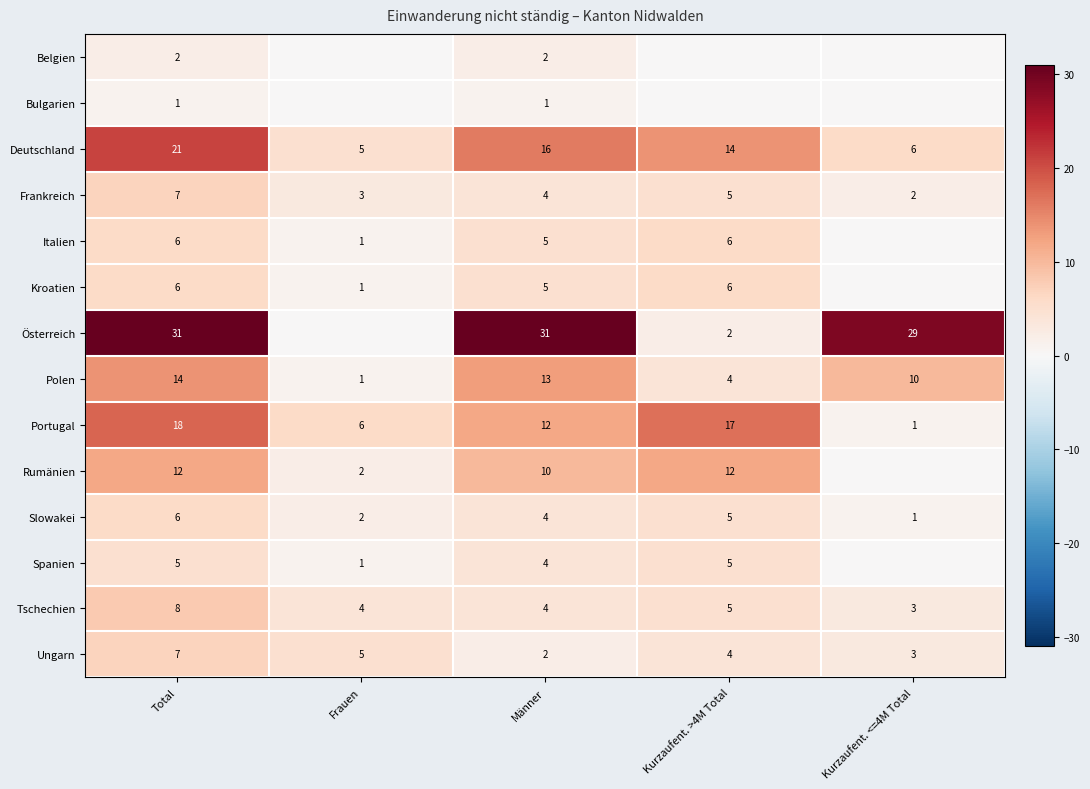

At how many categories does at least one series exceed 1?

5